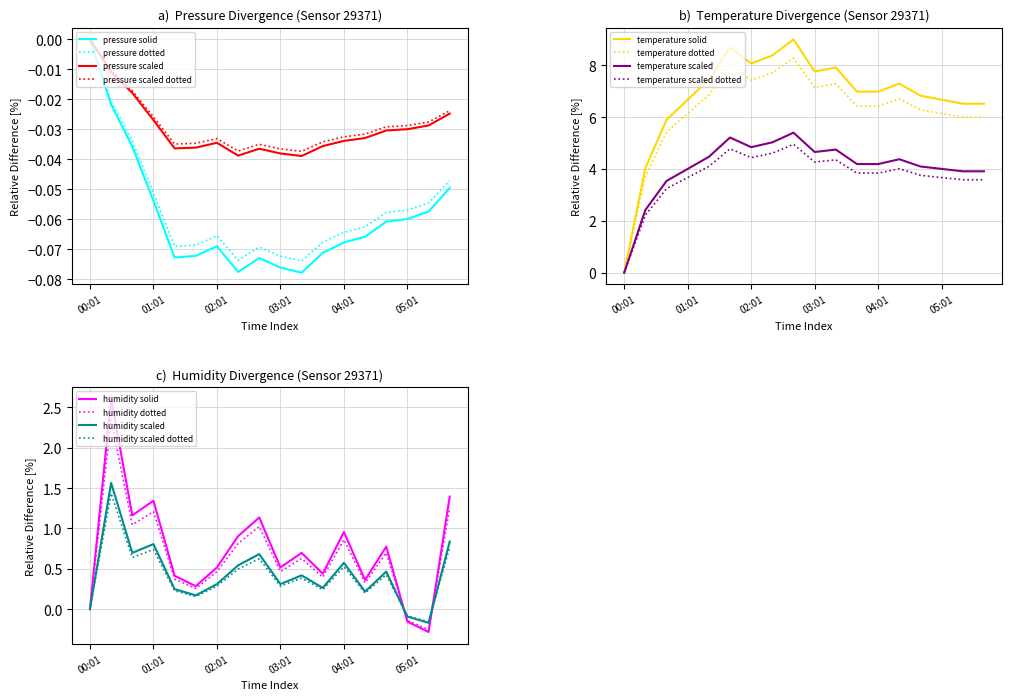

True or false: temperature and pressure cross at least once.

False